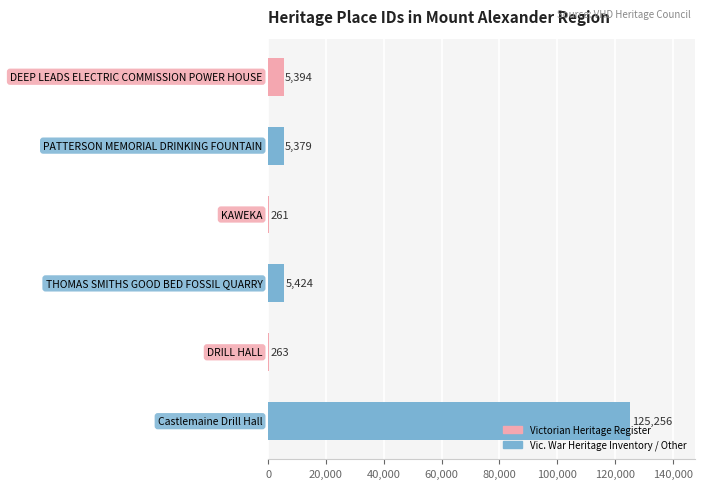

What is the maximum value shown in the chart?

125256